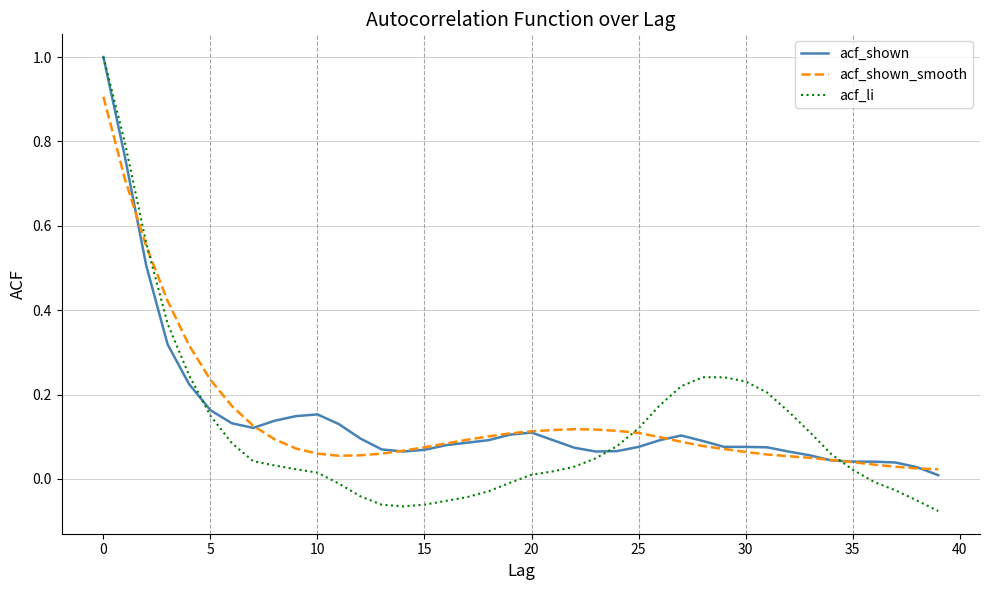

What is the maximum value shown in the chart?

1.0